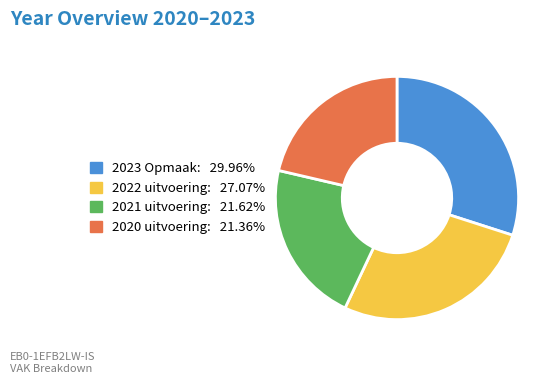

Which category has the biggest portion of the pie?

2023 Opmaak